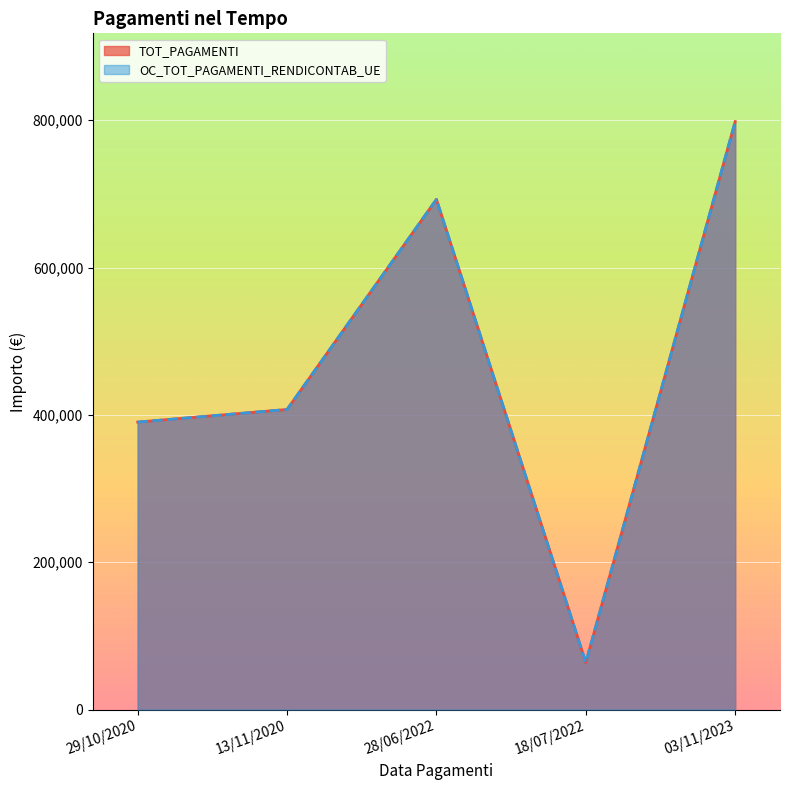

List the labels in order of TOT_PAGAMENTI value, largest first.

03/11/2023, 28/06/2022, 13/11/2020, 29/10/2020, 18/07/2022